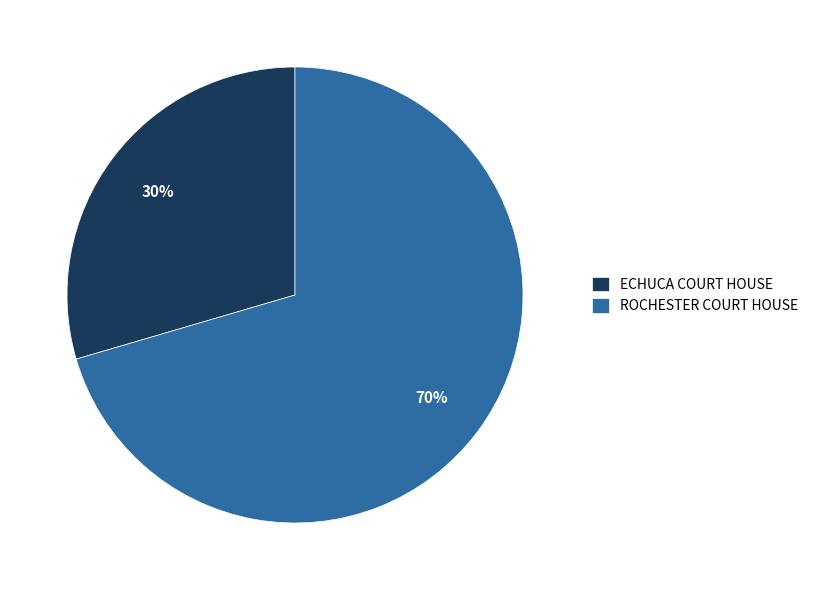

True or false: ROCHESTER COURT HOUSE accounts for 60% of the total.

False